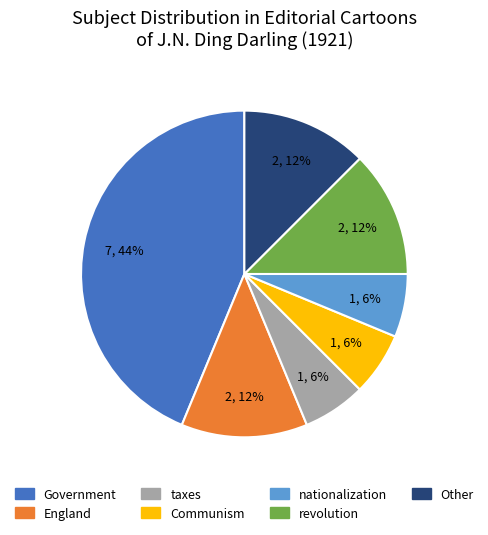

Do nationalization and Other together represent more than half of the pie?

No